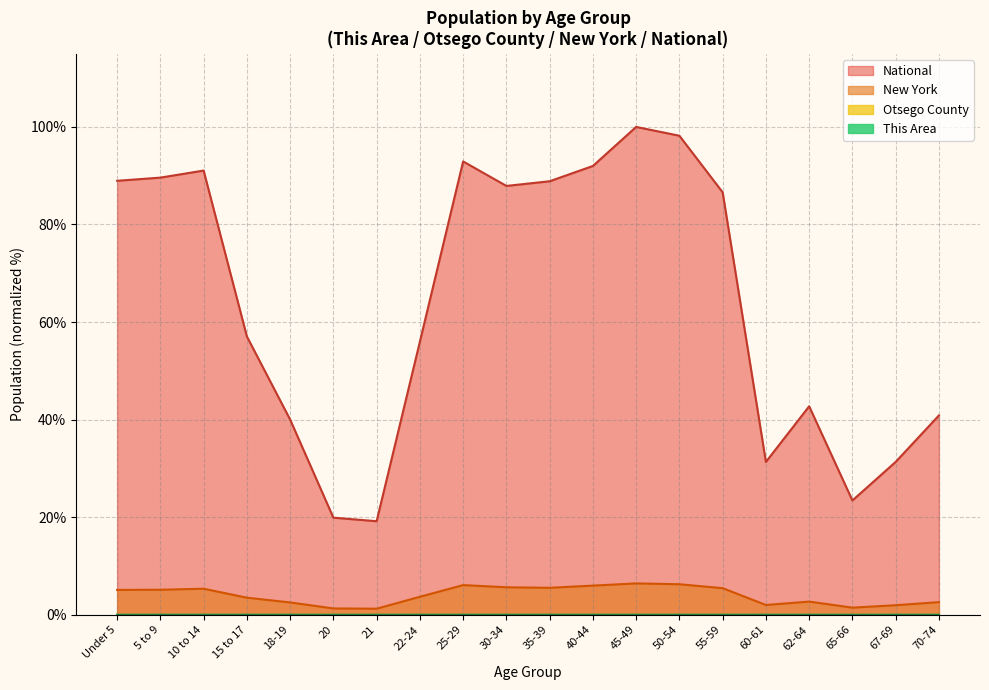

What is the label of the 19th point from the left?

67-69